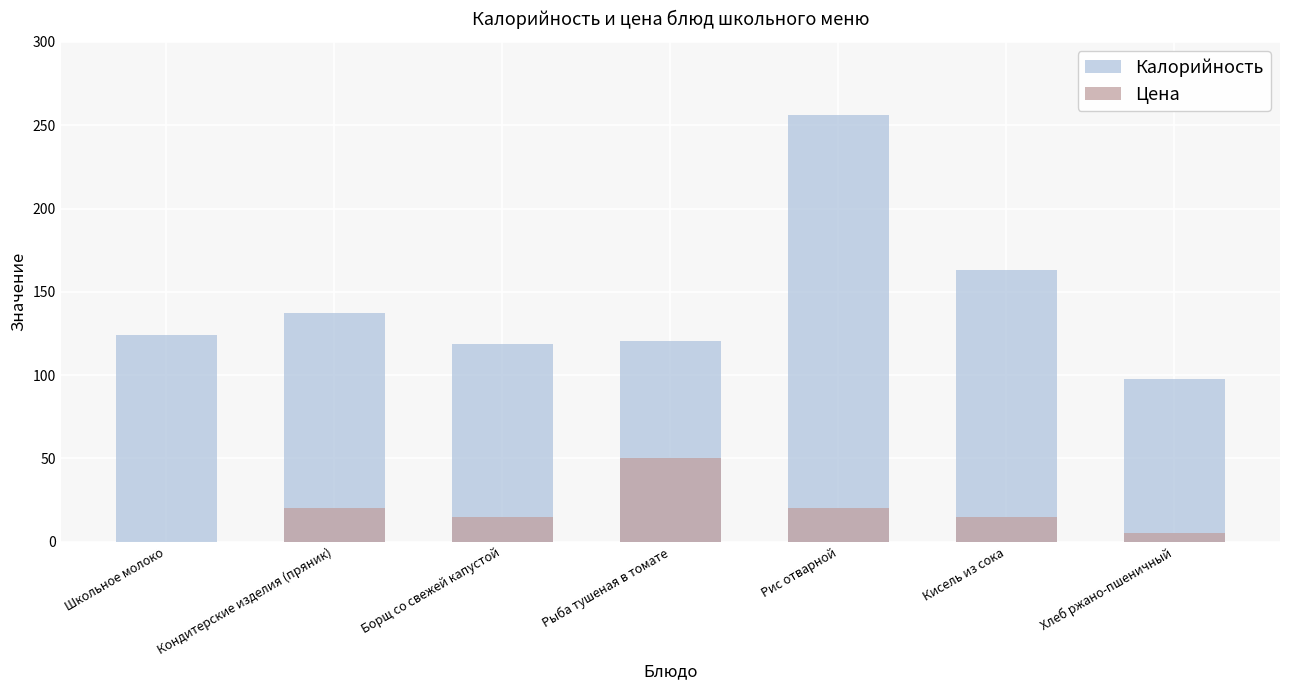

Is the value of Цена at Школьное молоко greater than the value of Калорийность at Рыба тушеная в томате?

No